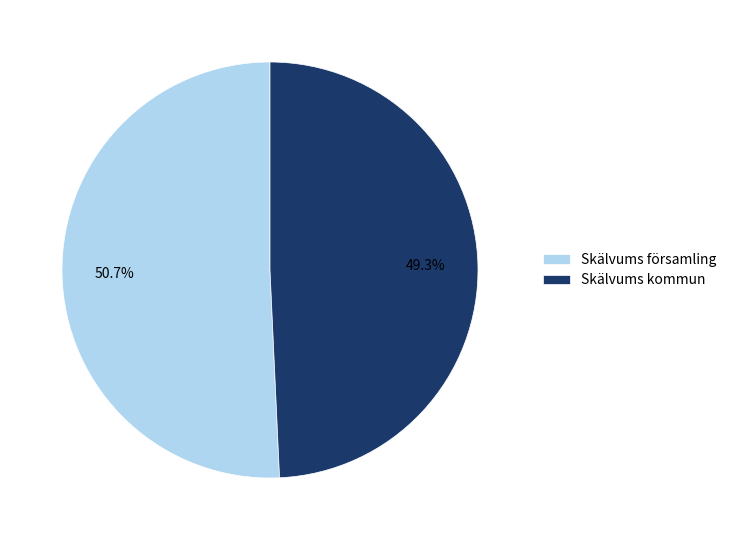

To the nearest percent, what is the average slice percentage?

50%